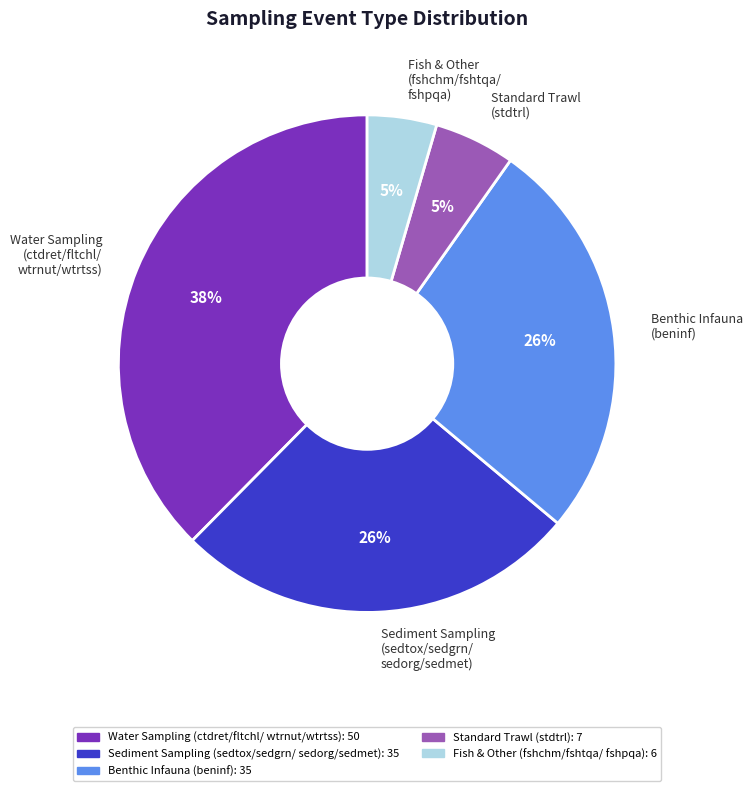

To the nearest percent, what is the combined percentage of Water Sampling (ctdret/fltchl/ wtrnut/wtrtss) and Standard Trawl (stdtrl)?

43%